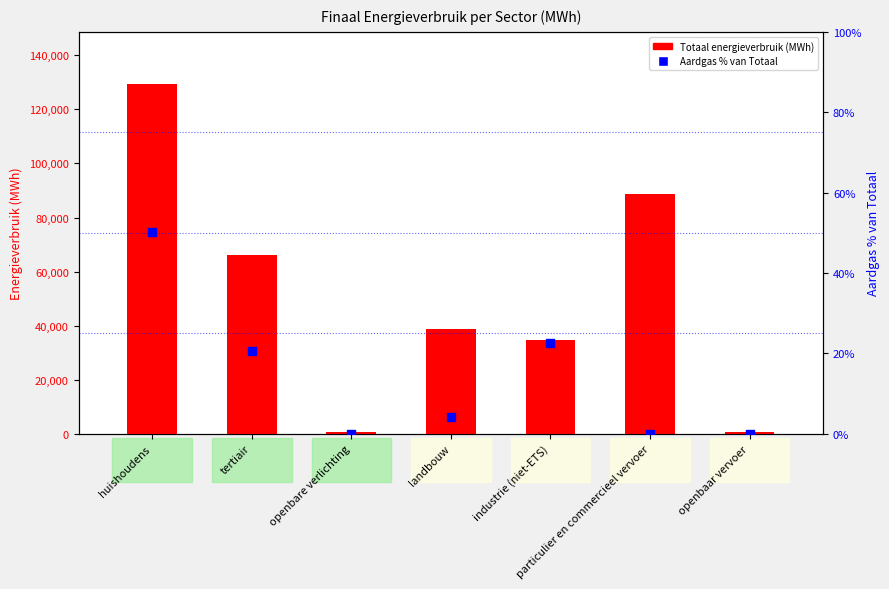

What is the total value across all series at openbaar vervoer?

835.8